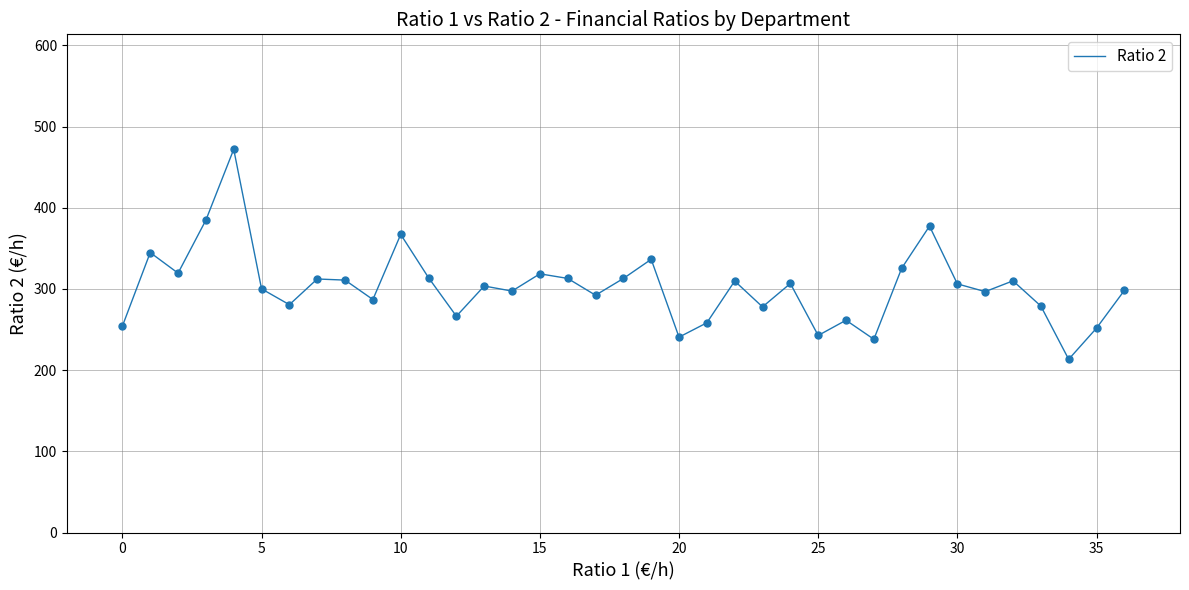

What is the greatest value displayed?

472.0